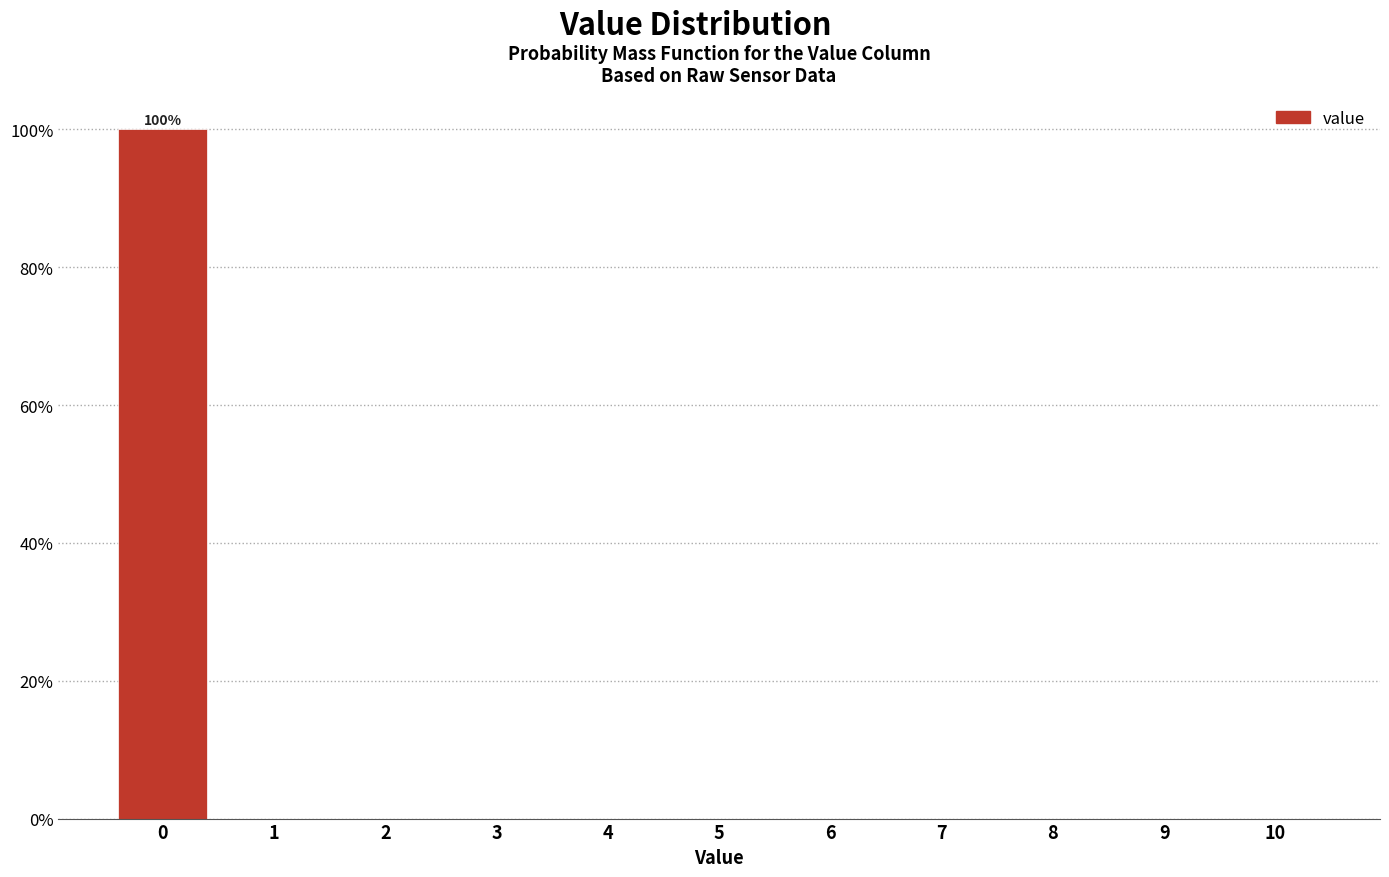

Reading left to right, what are all the values shown in this chart?

0=100	1=0	2=0	3=0	4=0	5=0	6=0	7=0	8=0	9=0	10=0